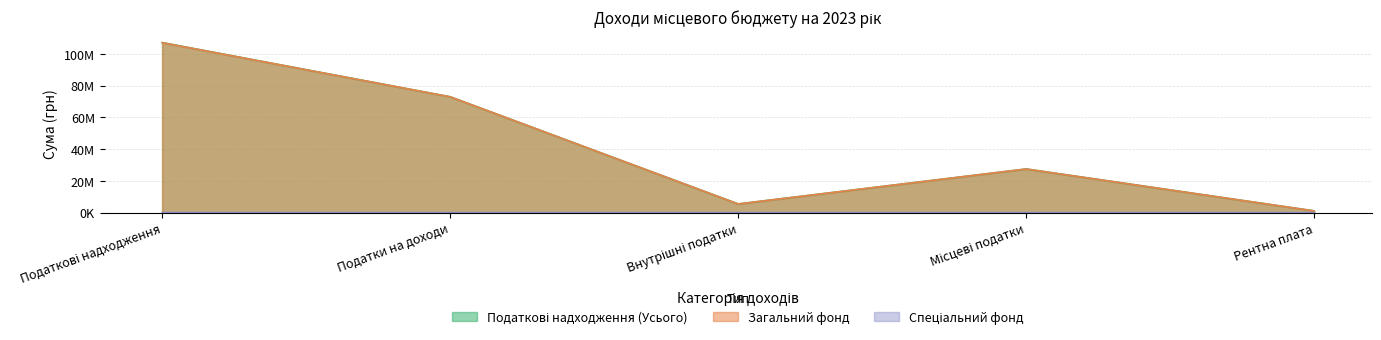

What is the greatest value displayed?

107105899.4